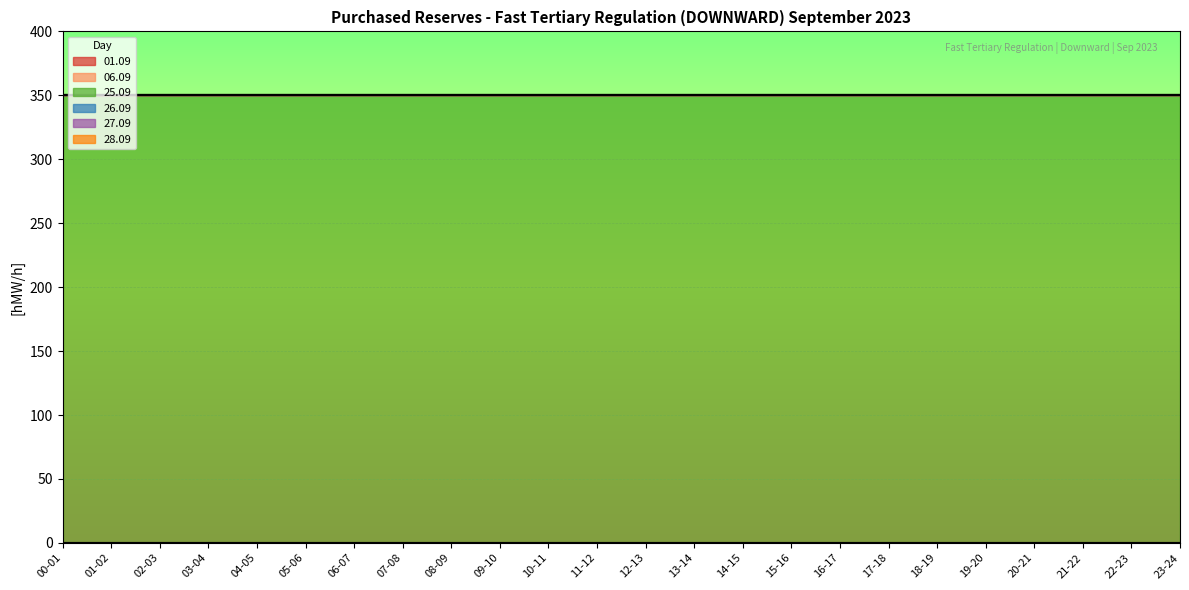

Reading left to right, transcribe all the data shown in this chart.

01.09: 0	0	0	0	0	0	0	0	0	0	0	0	0	0	0	0	0	0	0	0	0	0	0	0
06.09: 0	0	0	0	0	0	0	0	0	0	0	0	0	0	0	0	0	0	0	0	0	0	0	0
25.09: 350	350	350	350	350	350	350	350	350	350	350	350	350	350	350	350	350	350	350	350	350	350	350	350
26.09: 0	0	0	0	0	0	0	0	0	0	0	0	0	0	0	0	0	0	0	0	0	0	0	0
27.09: 0	0	0	0	0	0	0	0	0	0	0	0	0	0	0	0	0	0	0	0	0	0	0	0
28.09: 0	0	0	0	0	0	0	0	0	0	0	0	0	0	0	0	0	0	0	0	0	0	0	0